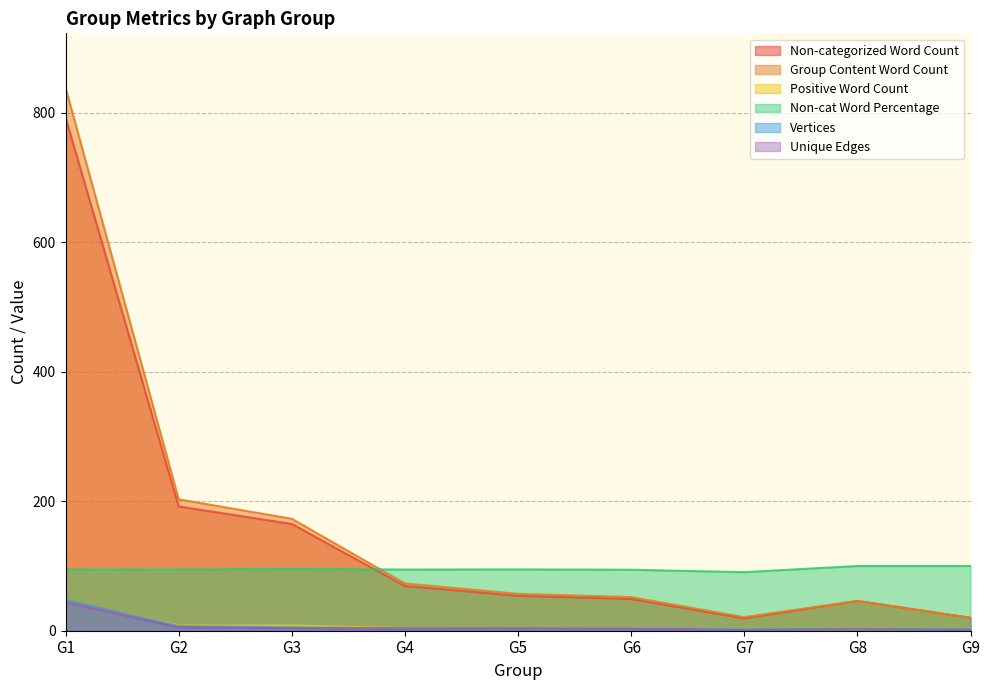

At which category is the sum across all series the highest?

G1